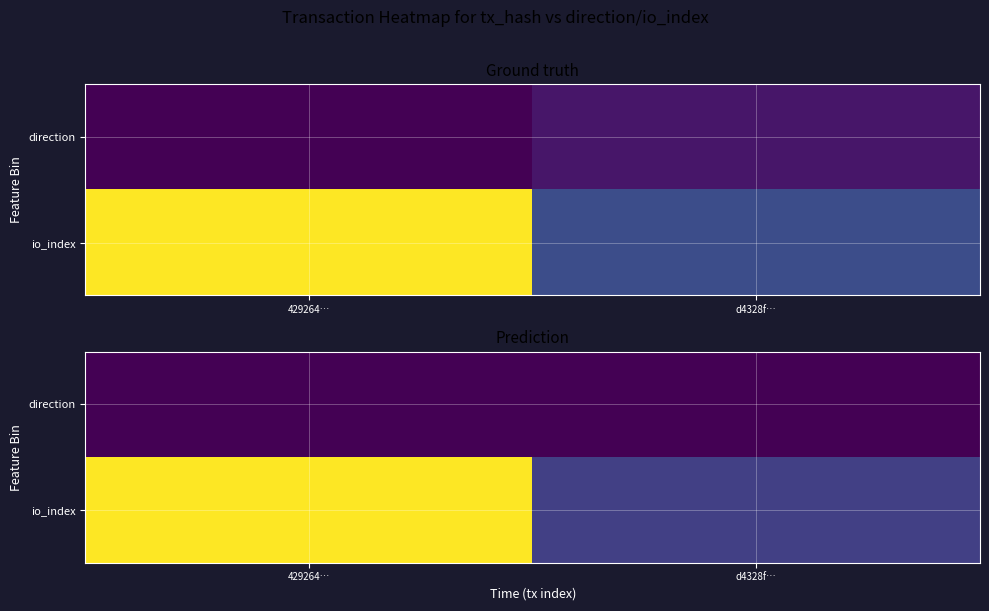

The value of io_index at d4328f… is 7. True or false?

True